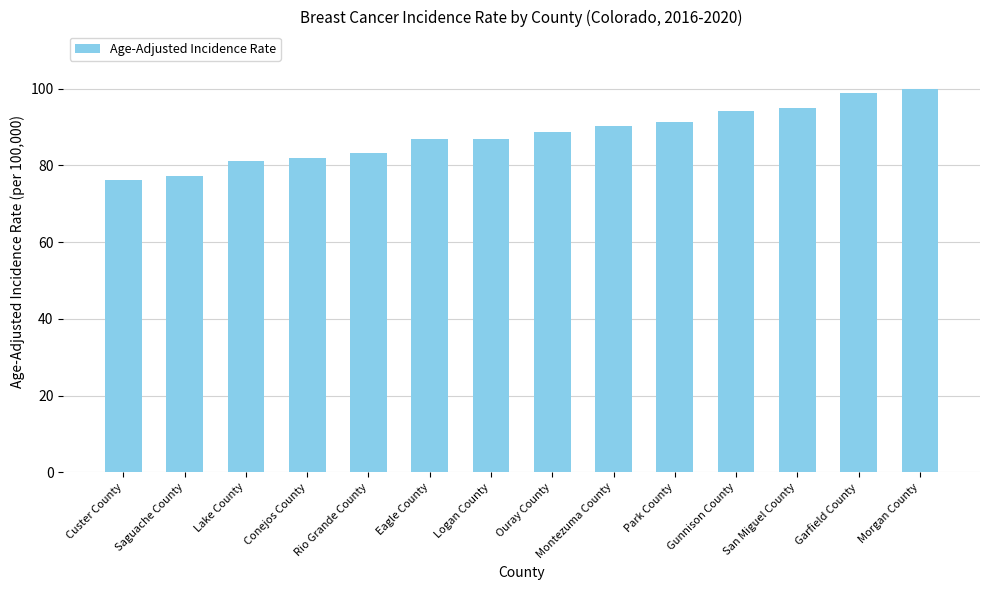

Approximately how many times larger is the value at Gunnison County compared to Eagle County?

1.1